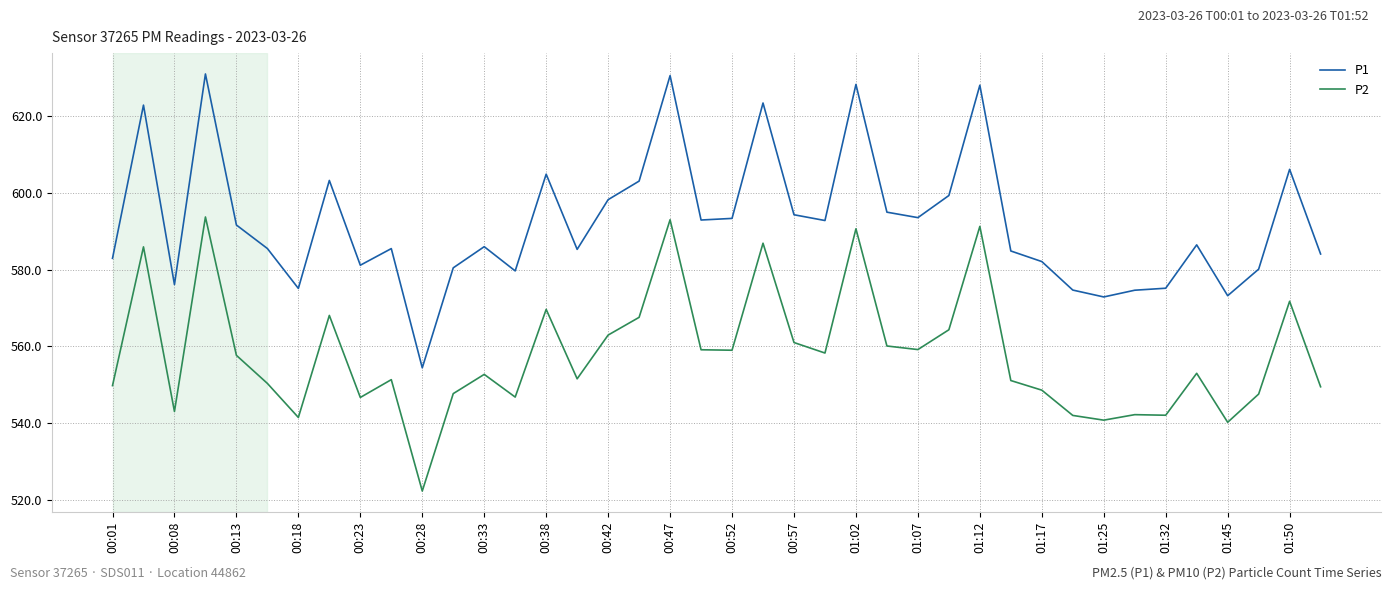

What is the smallest value displayed?

522.4